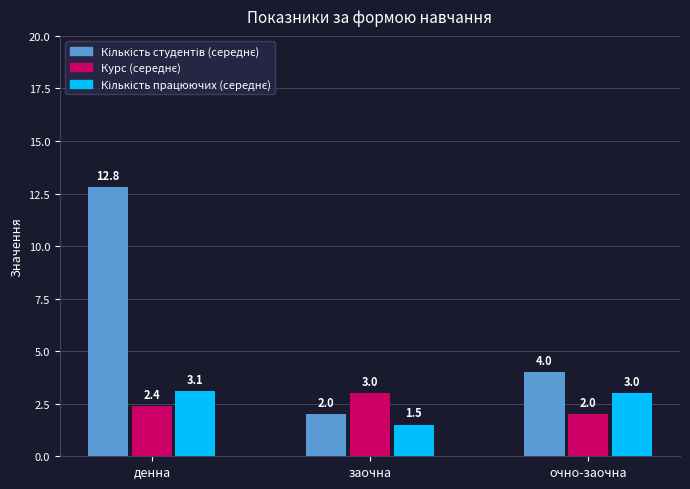

What is the difference between the highest and lowest values at очно-заочна?

2.0